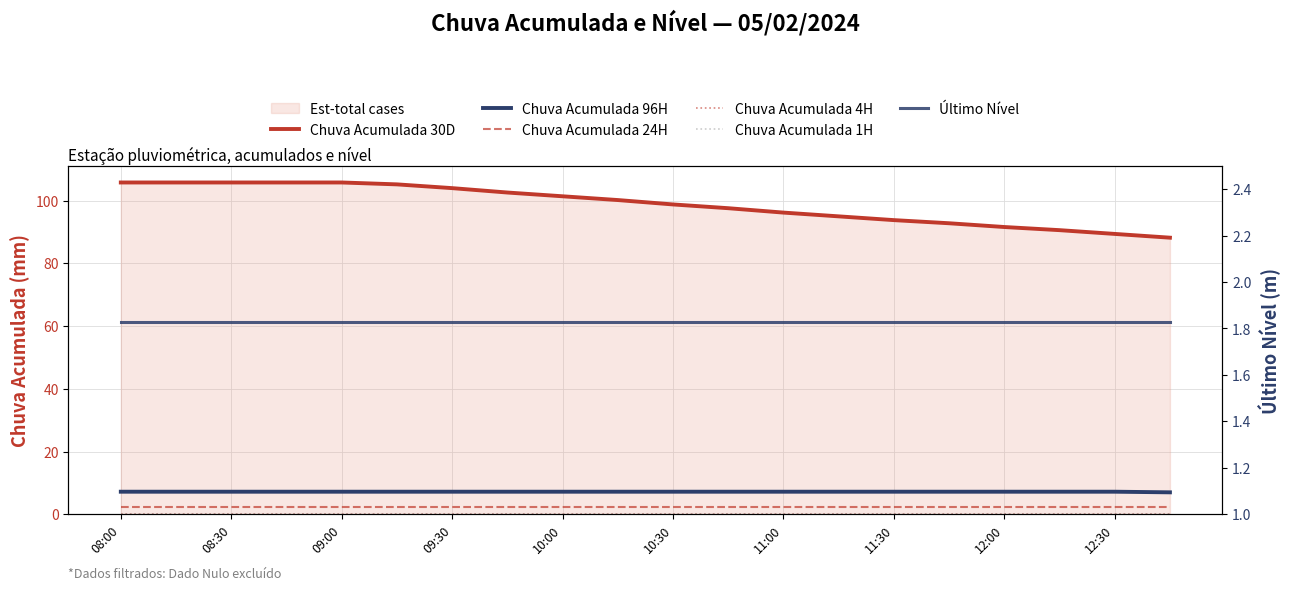

True or false: Chuva Acumulada 1H and Chuva Acumulada 4H cross at least once.

False